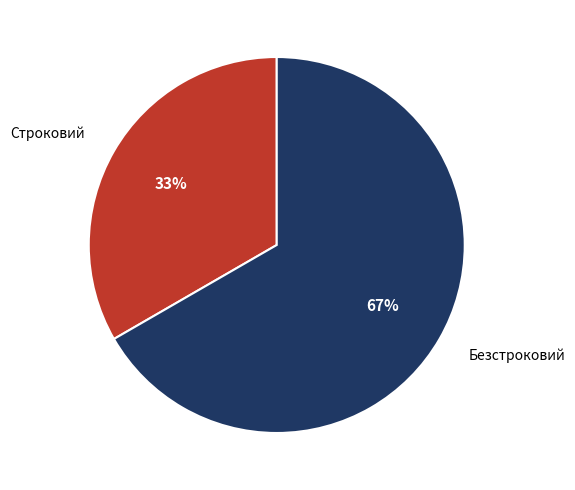

Is it true that Строковий is 43% of the pie?

False